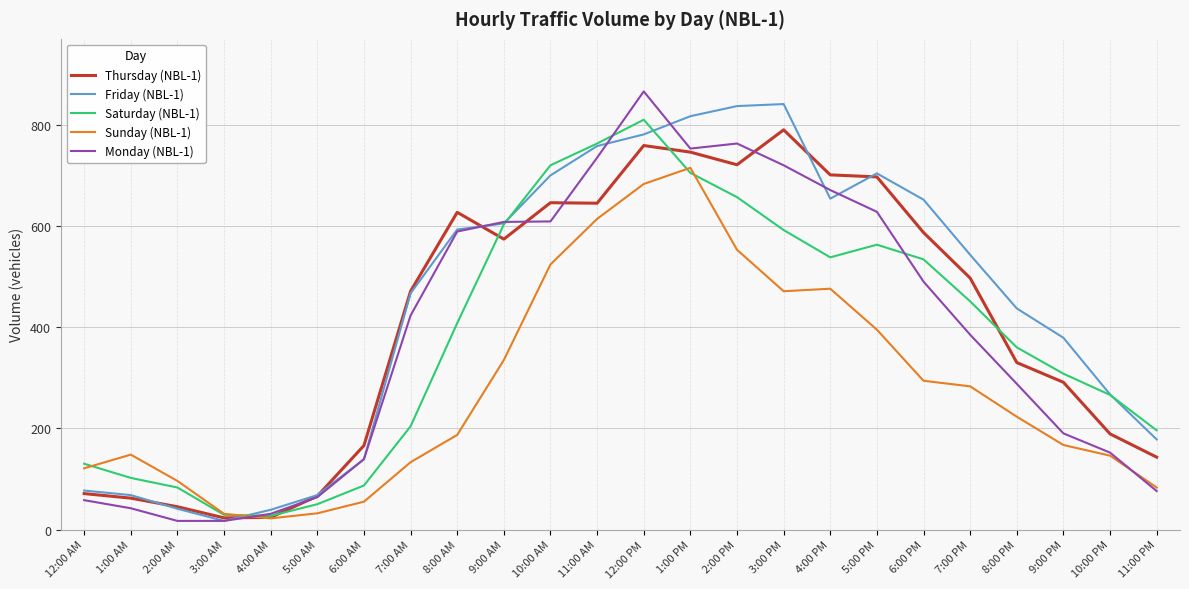

At which category is the sum across all series the highest?

12:00 PM